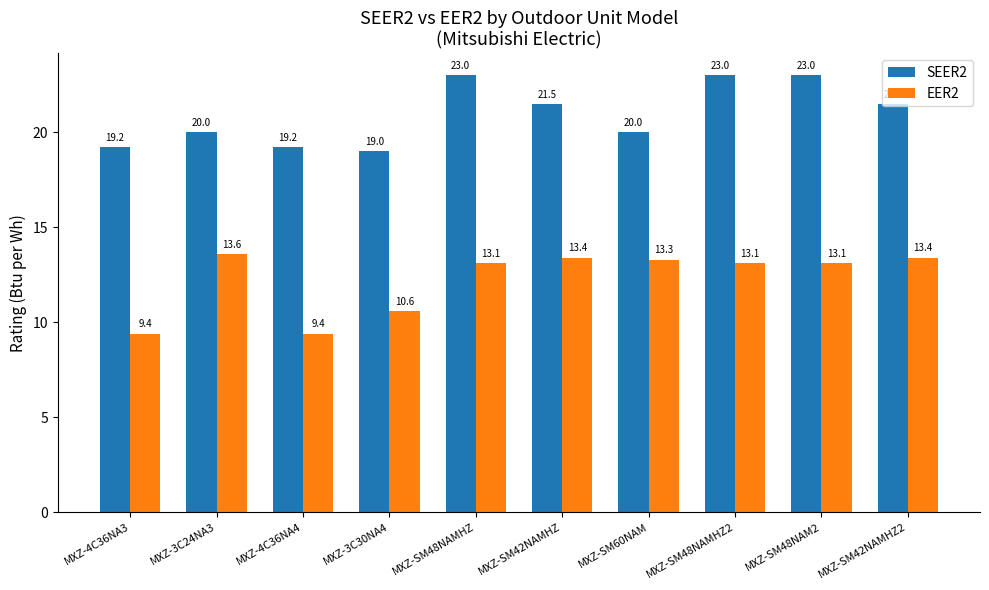

The SEER2 series shows 23.0 at MXZ-SM48NAMHZ2. True or false?

True